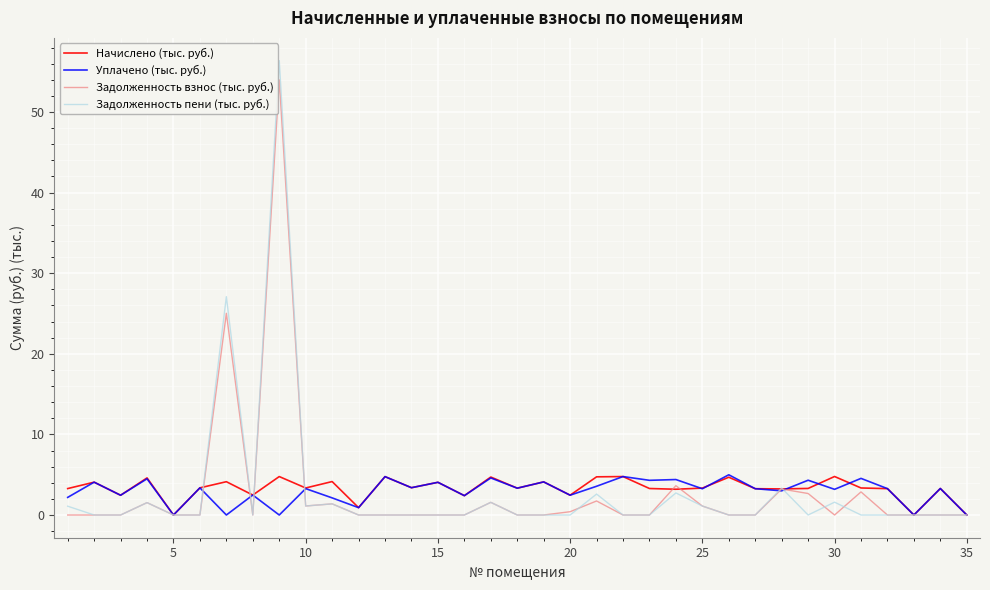

What is the highest value of the Уплачено (тыс. руб.) series?

5.0